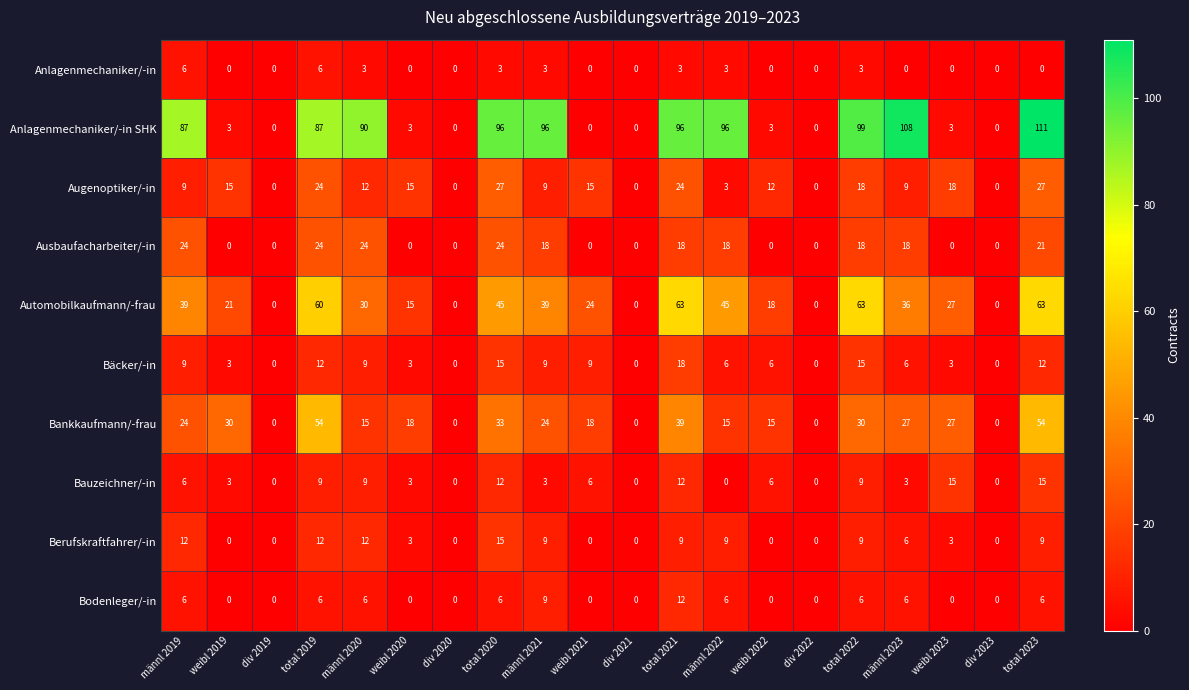

Which series changed the most between weibl 2019 and männl 2022?

Anlagenmechaniker/-in SHK